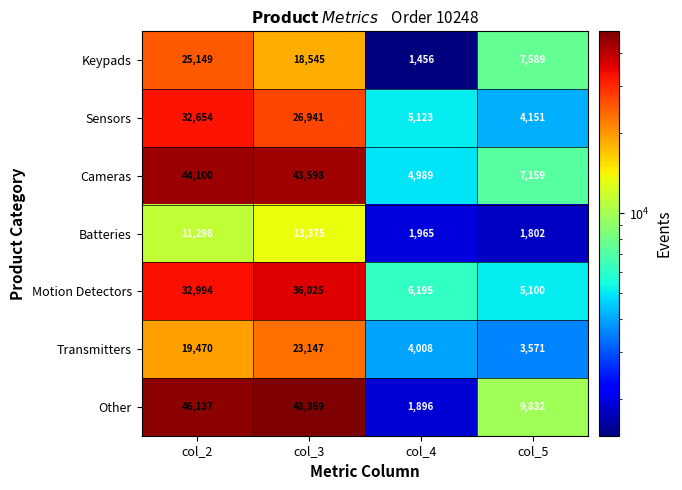

The Batteries series shows 1021 at col_4. True or false?

False